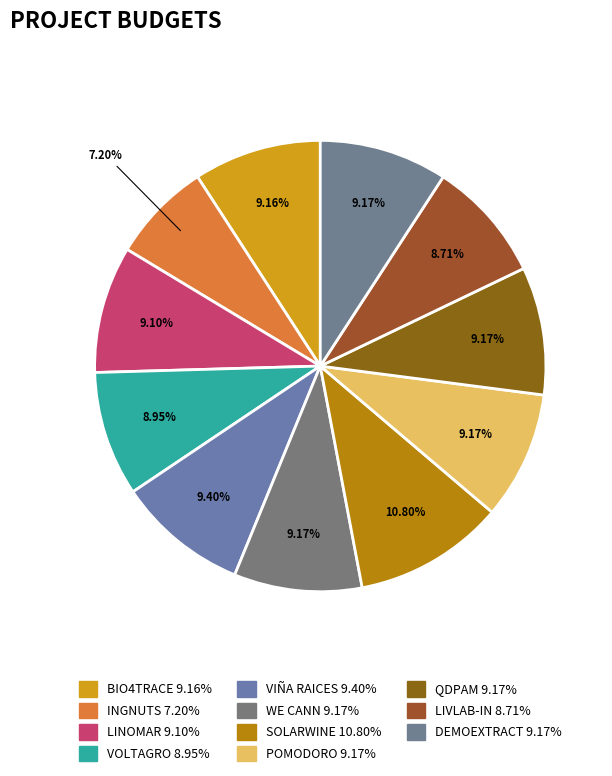

Which slice is the smallest?

INGNUTS